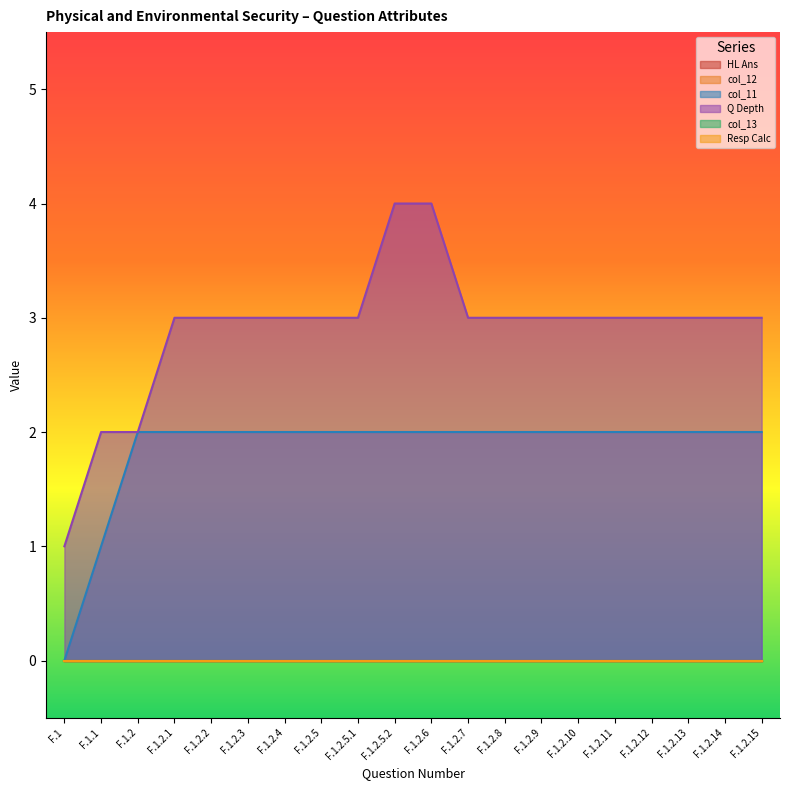

What is the difference between the maximum and minimum values in the col_11 series?

2